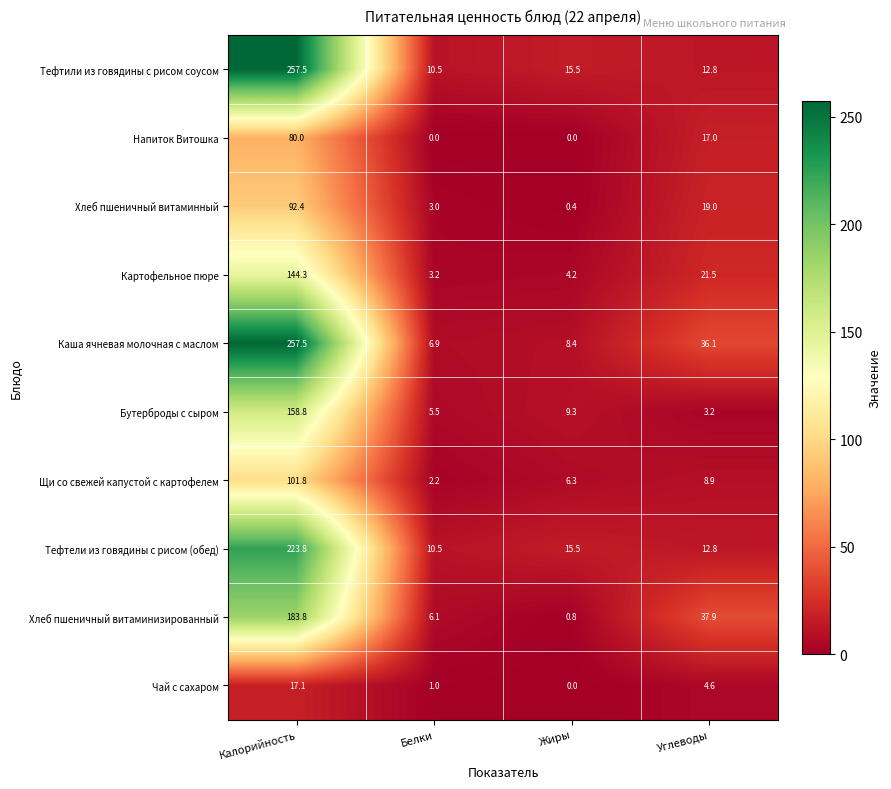

What is the greatest value displayed?

257.5